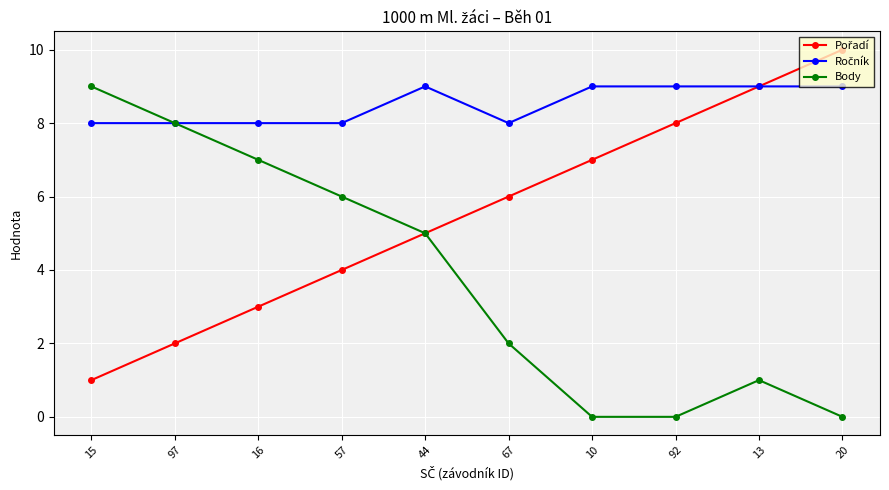

In Body, how many points are higher than both neighbors (excluding endpoints)?

1